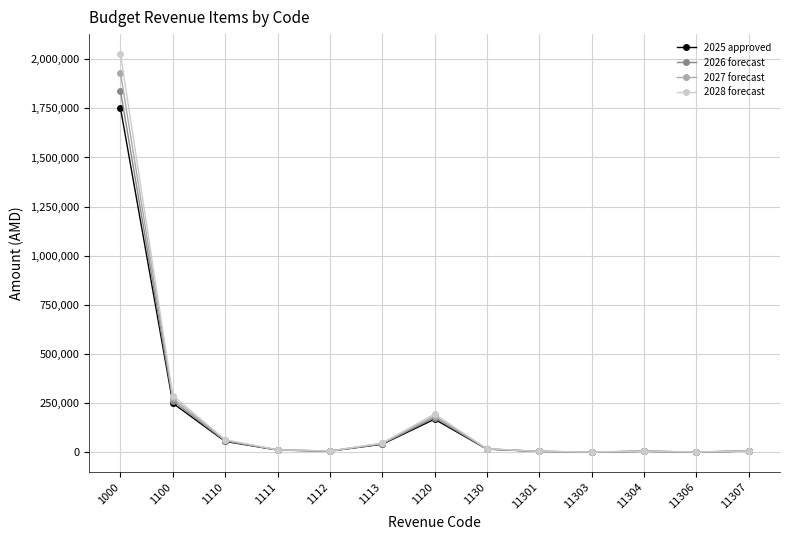

How many series are shown in this chart?

4